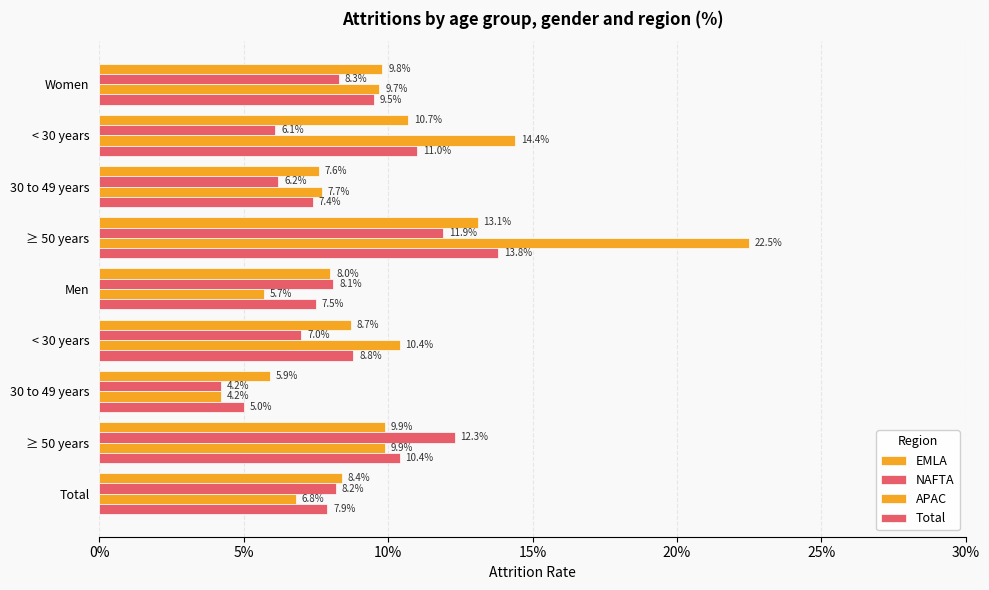

Reading right to left, what are all the values shown in this chart?

EMLA: 0.1	0.1	0.1	0.1	0.1	0.1	0.1	0.1	0.1
NAFTA: 0.1	0.1	0.0	0.1	0.1	0.1	0.1	0.1	0.1
APAC: 0.1	0.1	0.0	0.1	0.1	0.2	0.1	0.1	0.1
Total: 0.1	0.1	0.1	0.1	0.1	0.1	0.1	0.1	0.1